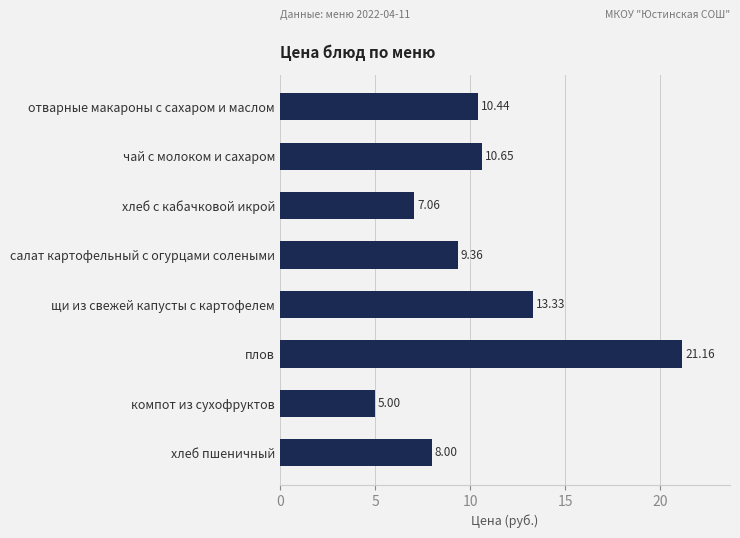

Where is the data nearest to the value 13?

щи из свежей капусты с картофелем